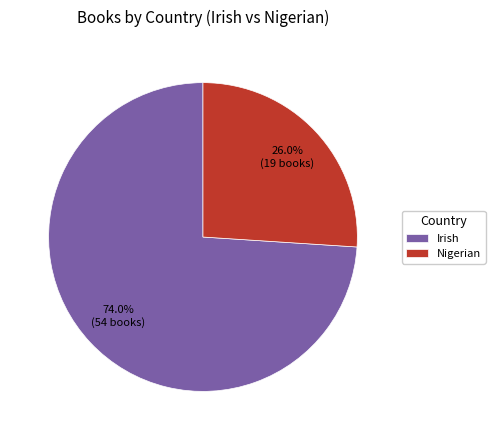

What is the ratio of the value at Irish to the value at Nigerian?

2.8